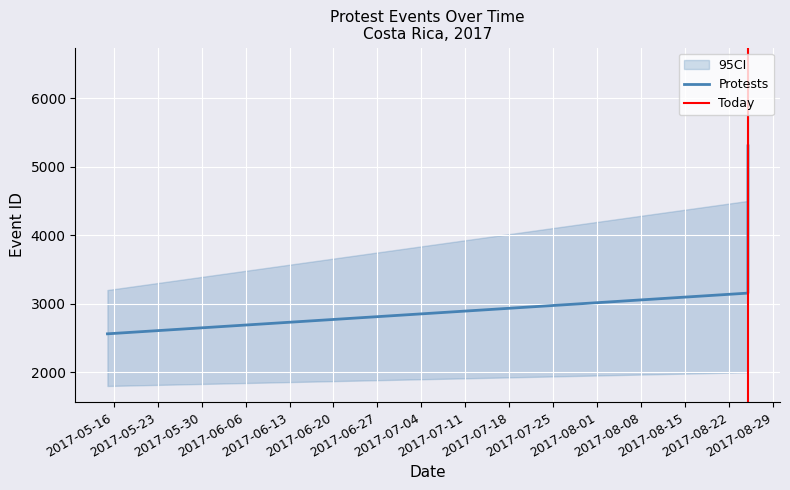

Reading left to right, list all the values displayed in this chart.

2561	3155	5303